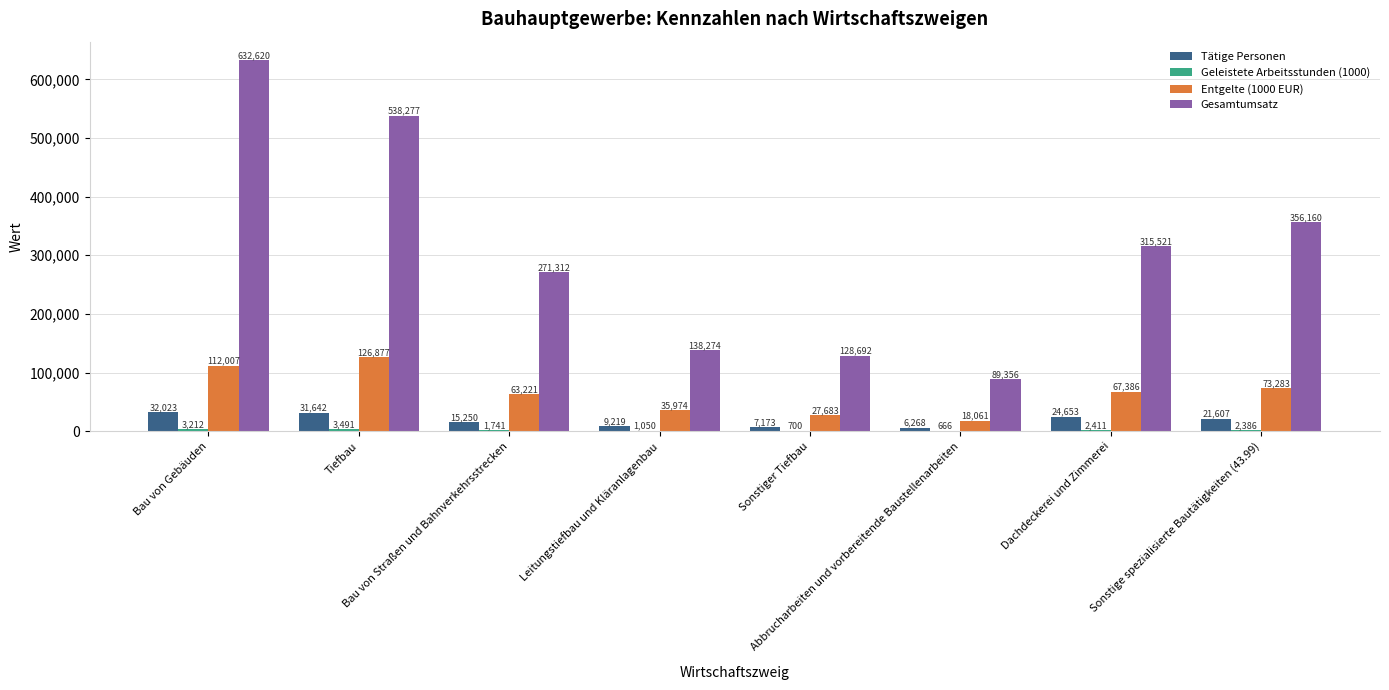

What is the sum of the Tätige Personen values at Bau von Gebäuden and Sonstige spezialisierte Bautätigkeiten (43.99)?

53630